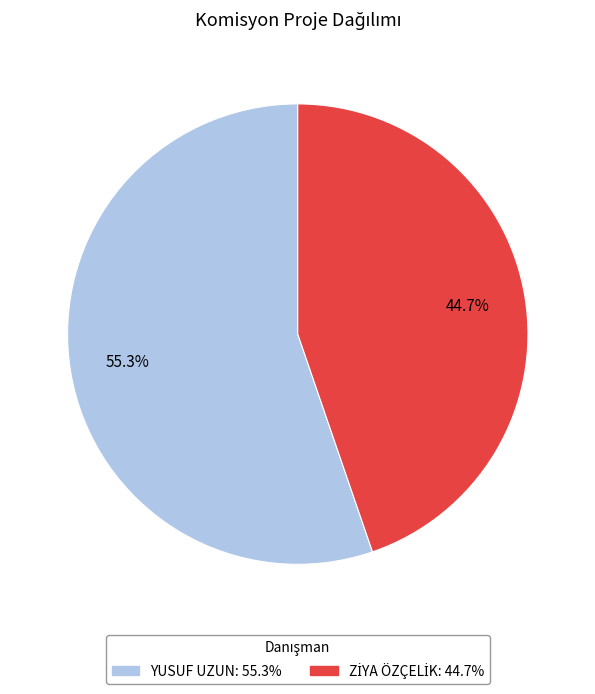

Is there a majority slice in this chart?

Yes